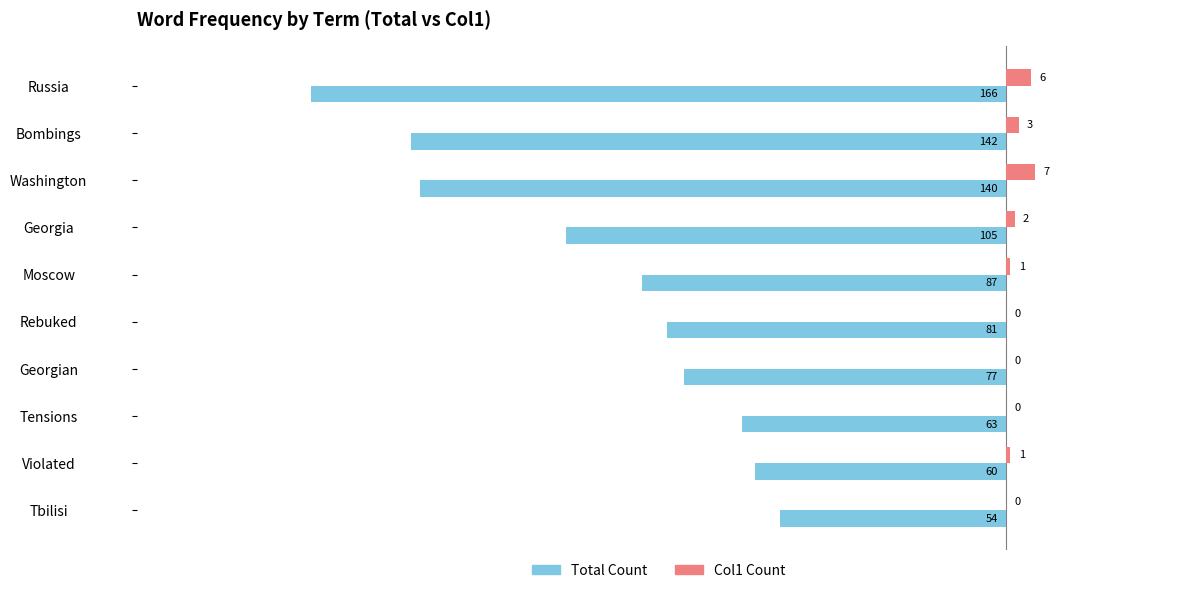

What is the value of the Col1 Count bar at the 2nd from the left?

3